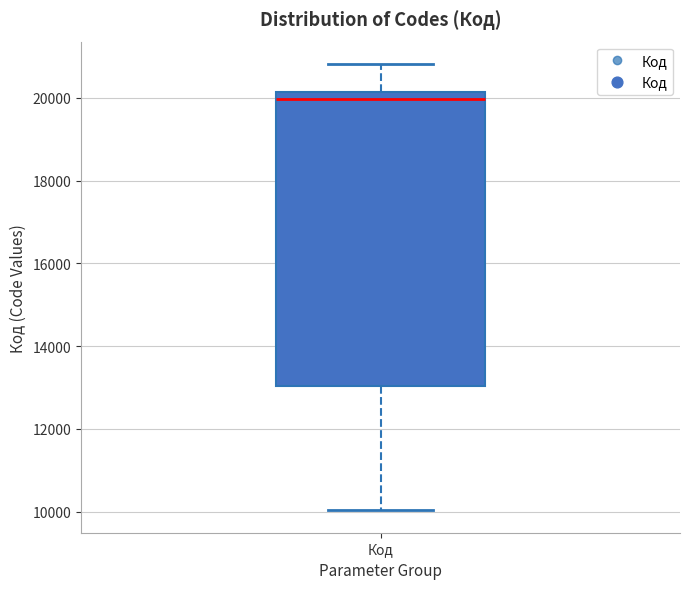

Transcribe this box plot: give where the median line is, the range the box spans, and where the two whiskers end, as read against the y-axis. The values are not printed on the chart, so give them approximately, as read against the axis.

median 20000, box 13000 to 20200, whiskers 10000 to 20800